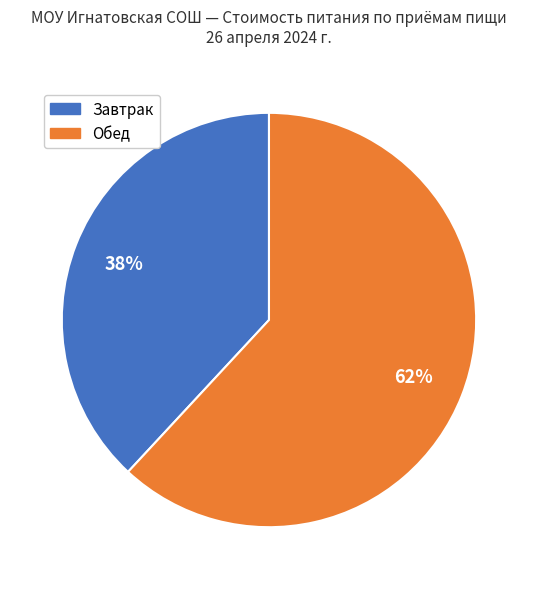

Do Обед and Завтрак together represent more than half of the pie?

Yes